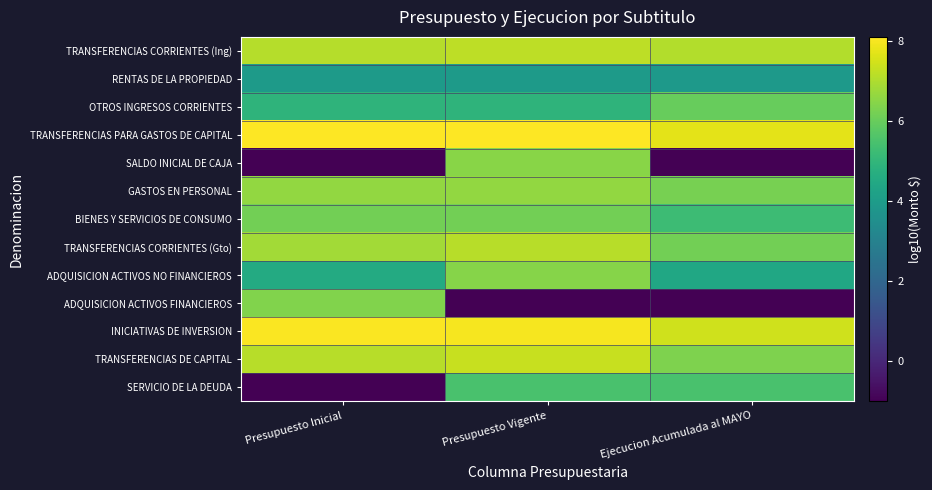

Which series changed the most between Presupuesto Vigente and Ejecucion Acumulada al MAYO?

SALDO INICIAL DE CAJA